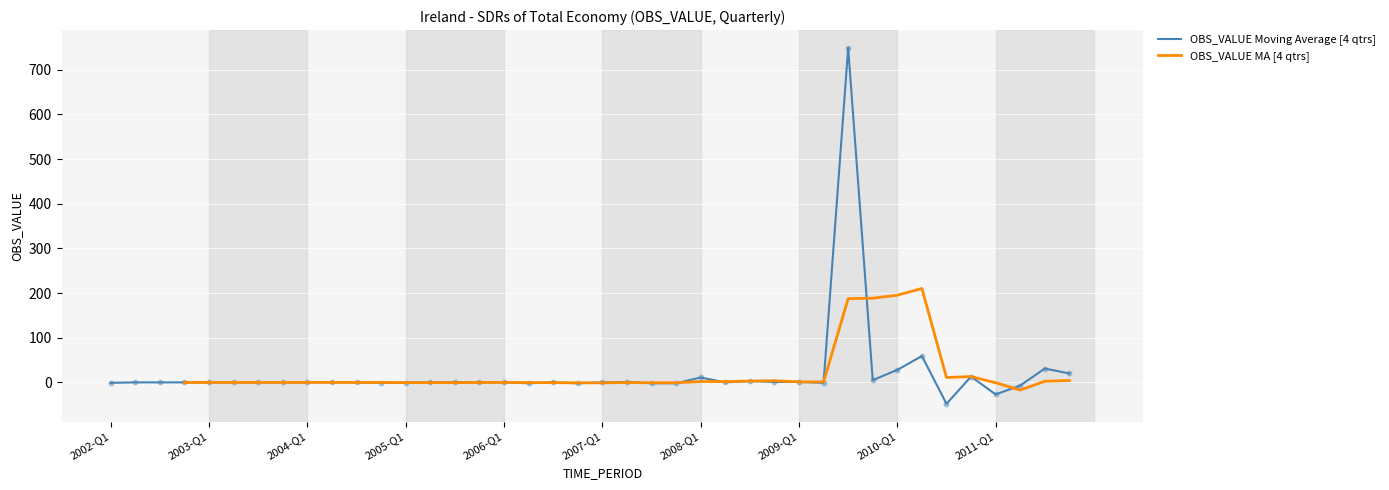

Which has a higher value, 2010-Q2 or 2004-Q2?

2010-Q2